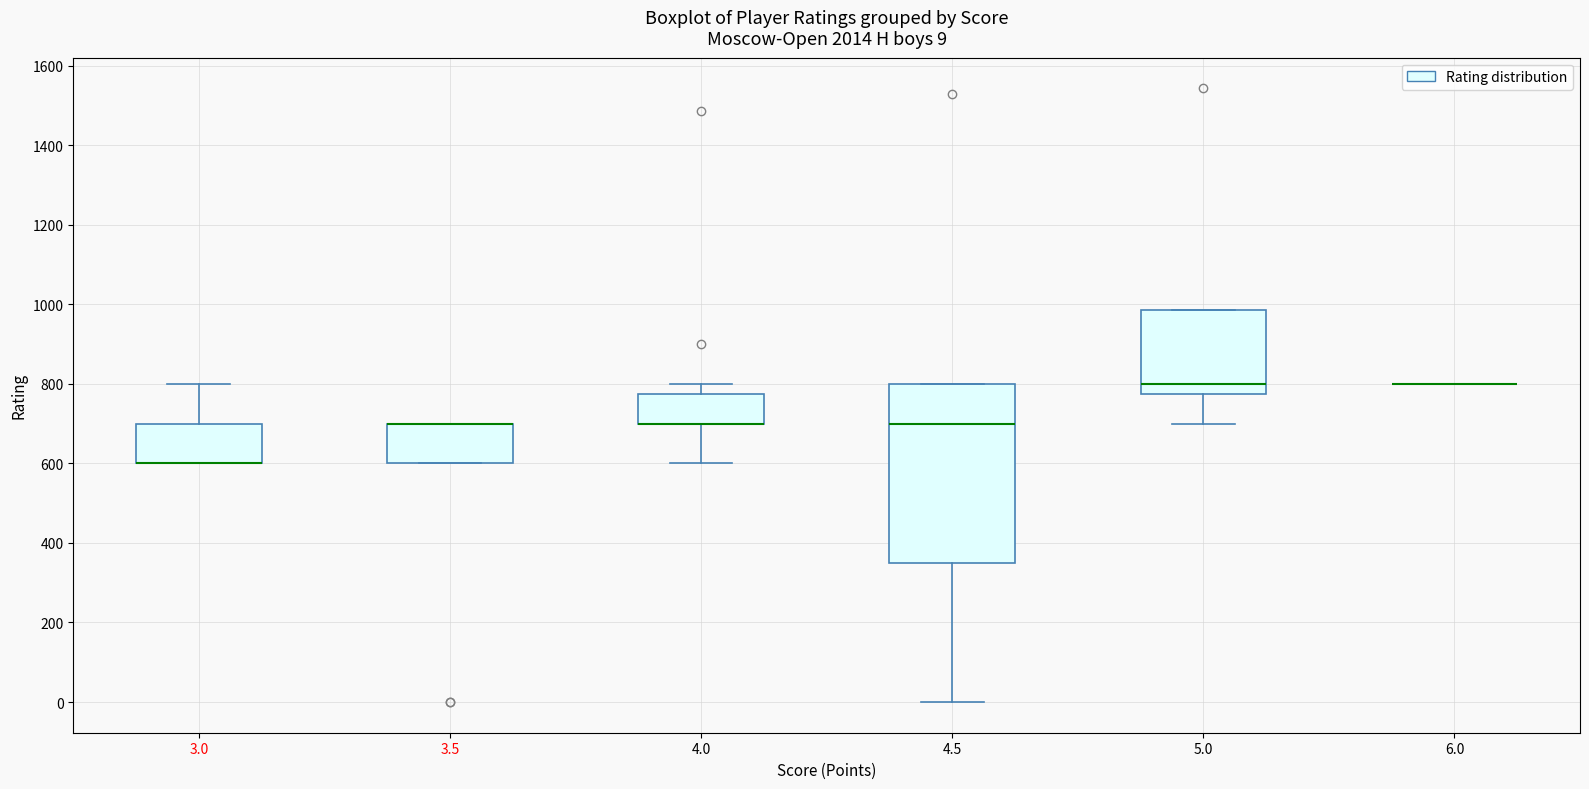

Which box is the tallest, from its lower edge to its upper edge?

4.5